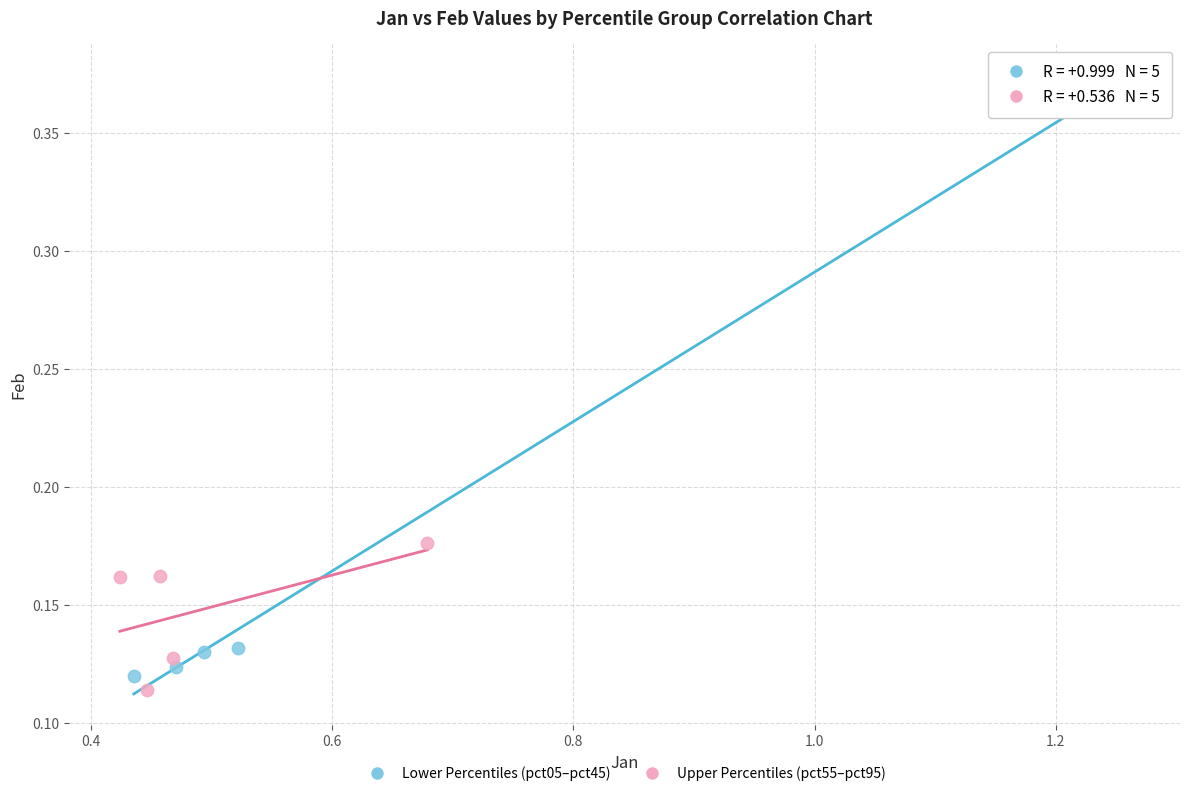

Which series contains the highest Y value?

Lower Percentiles (pct05–pct45)